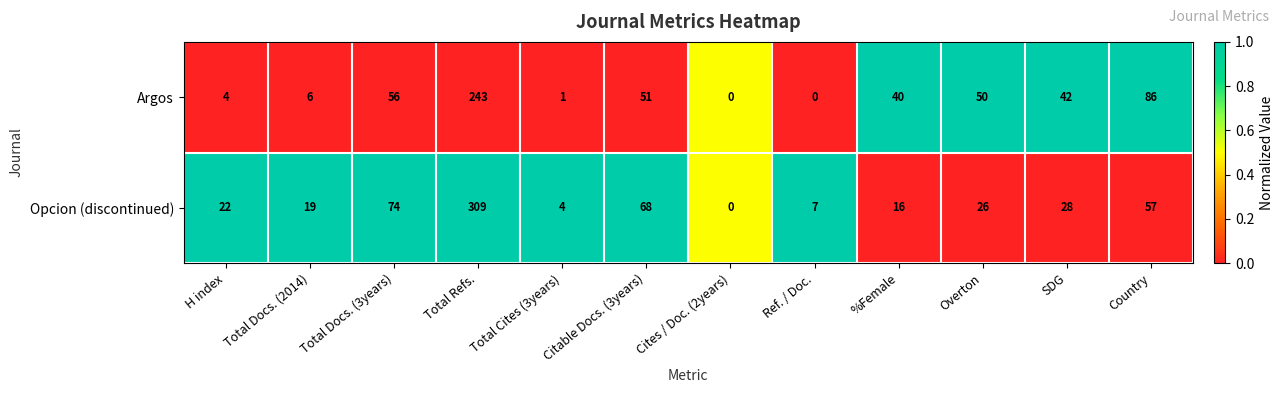

Rank the series by their maximum value, from highest to lowest.

Opcion (discontinued), Argos